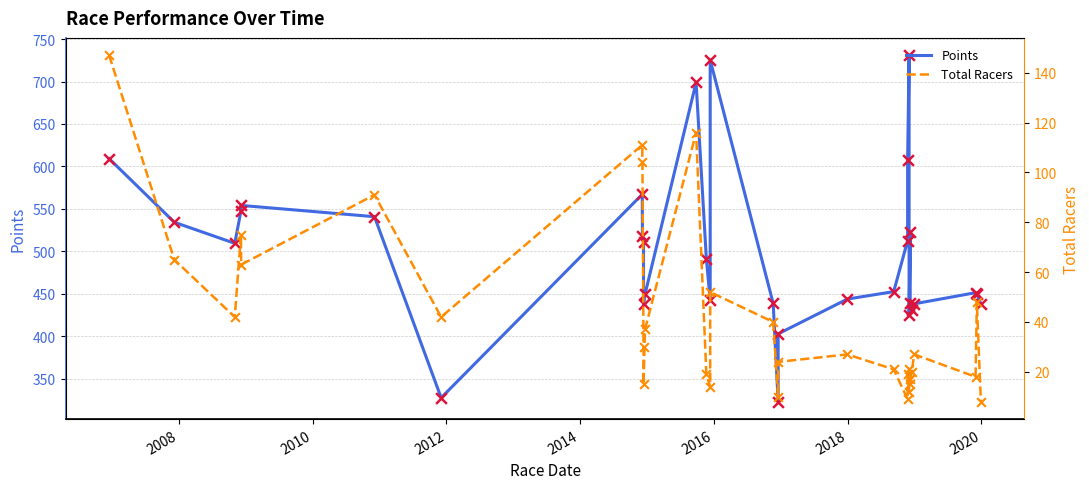

Which series has the largest total across all categories?

Points